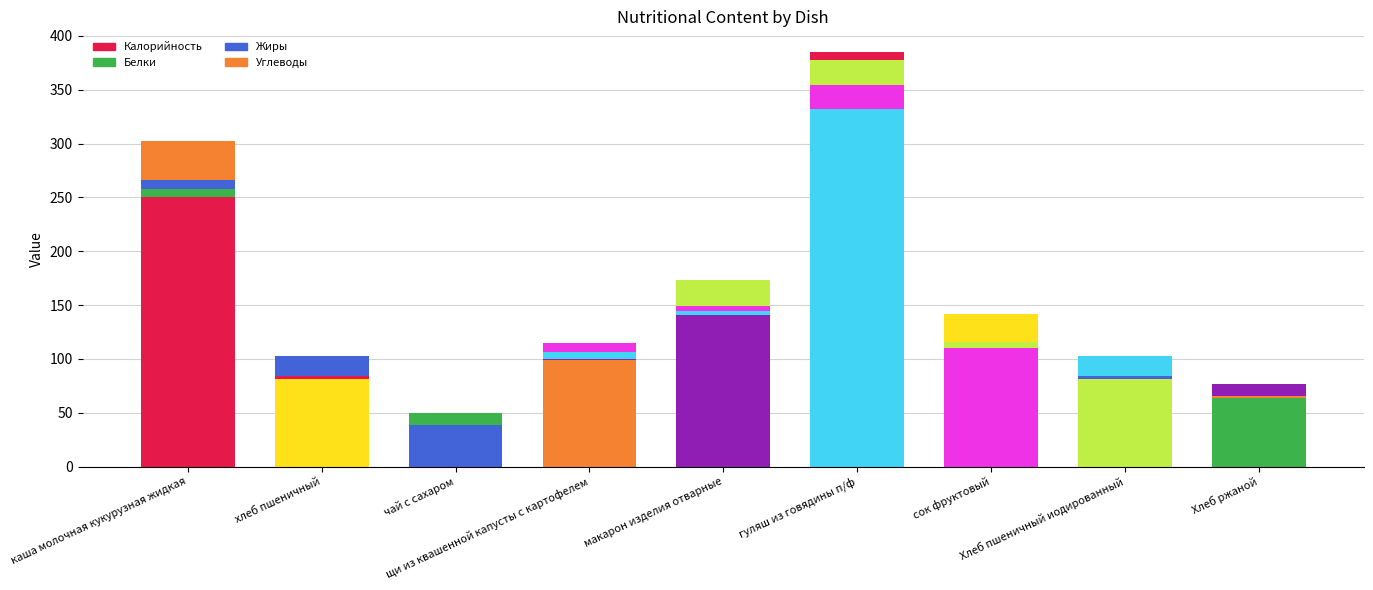

At which label does Калорийность reach its peak?

гуляш из говядины п/ф